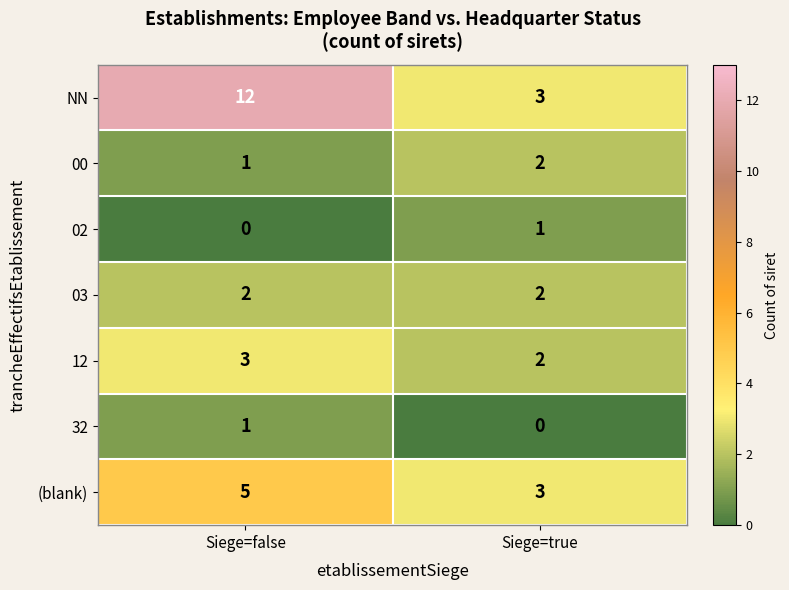

How many categories are shown in the chart?

2